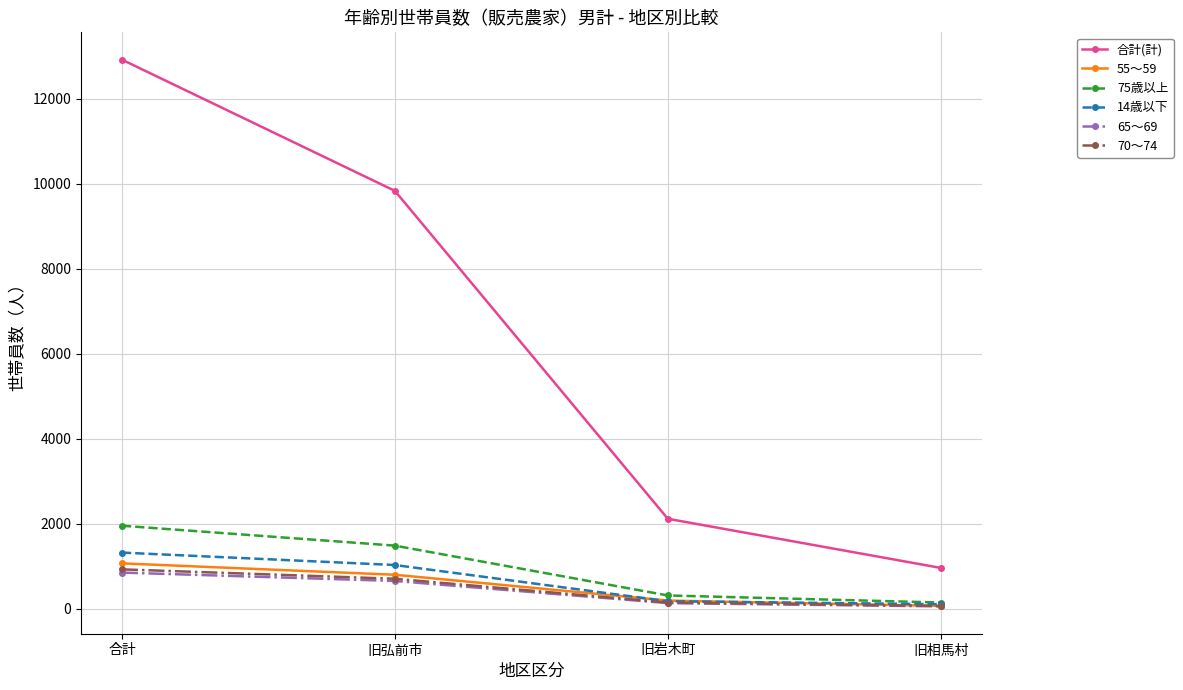

At how many categories does at least one series exceed 12590?

1